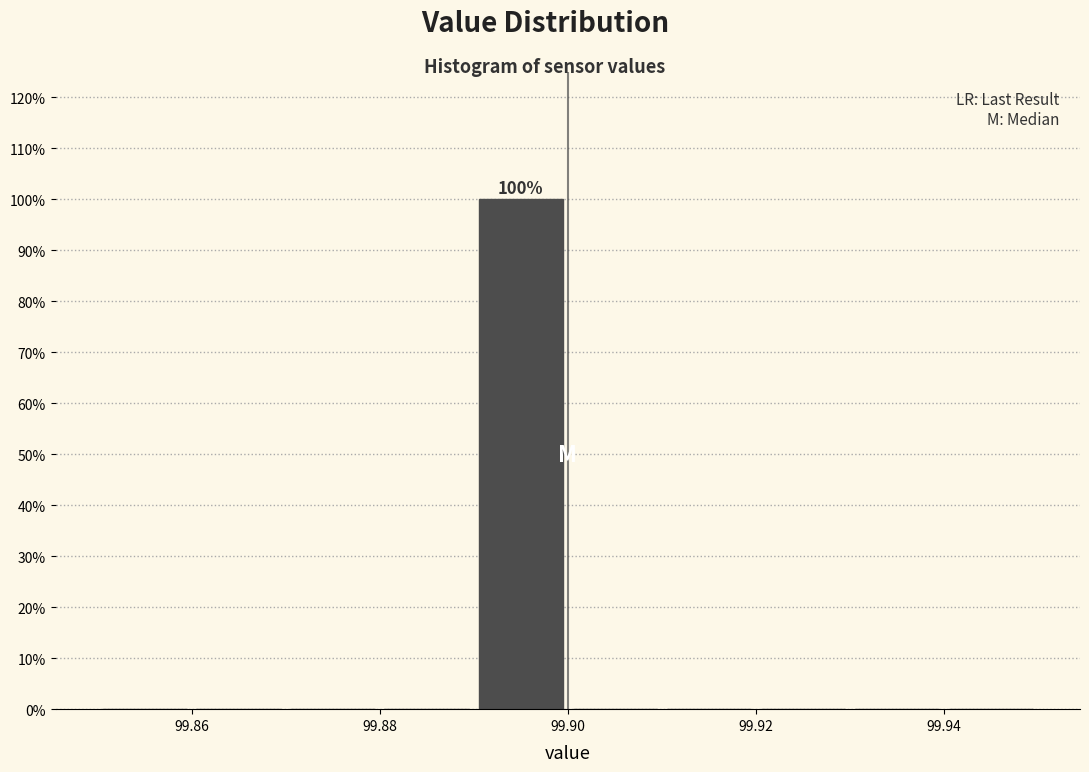

Which range on the x-axis has the tallest bar?

99.89 to 99.90